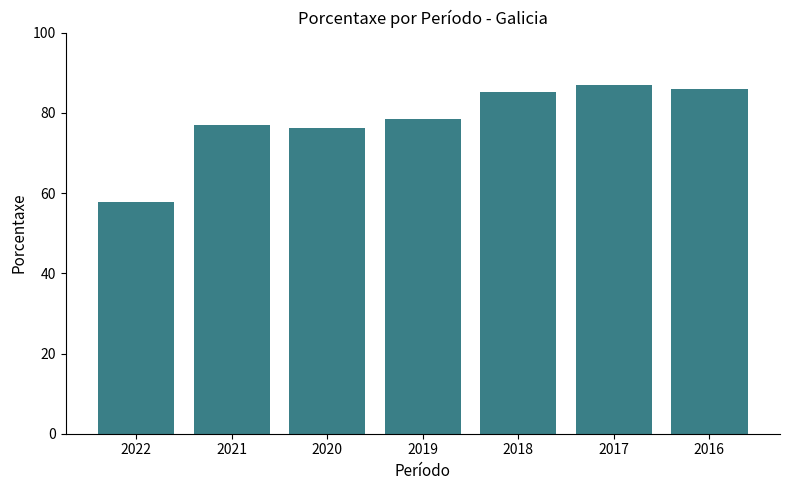

Is it true that the value at 2022 is 18.9?

False